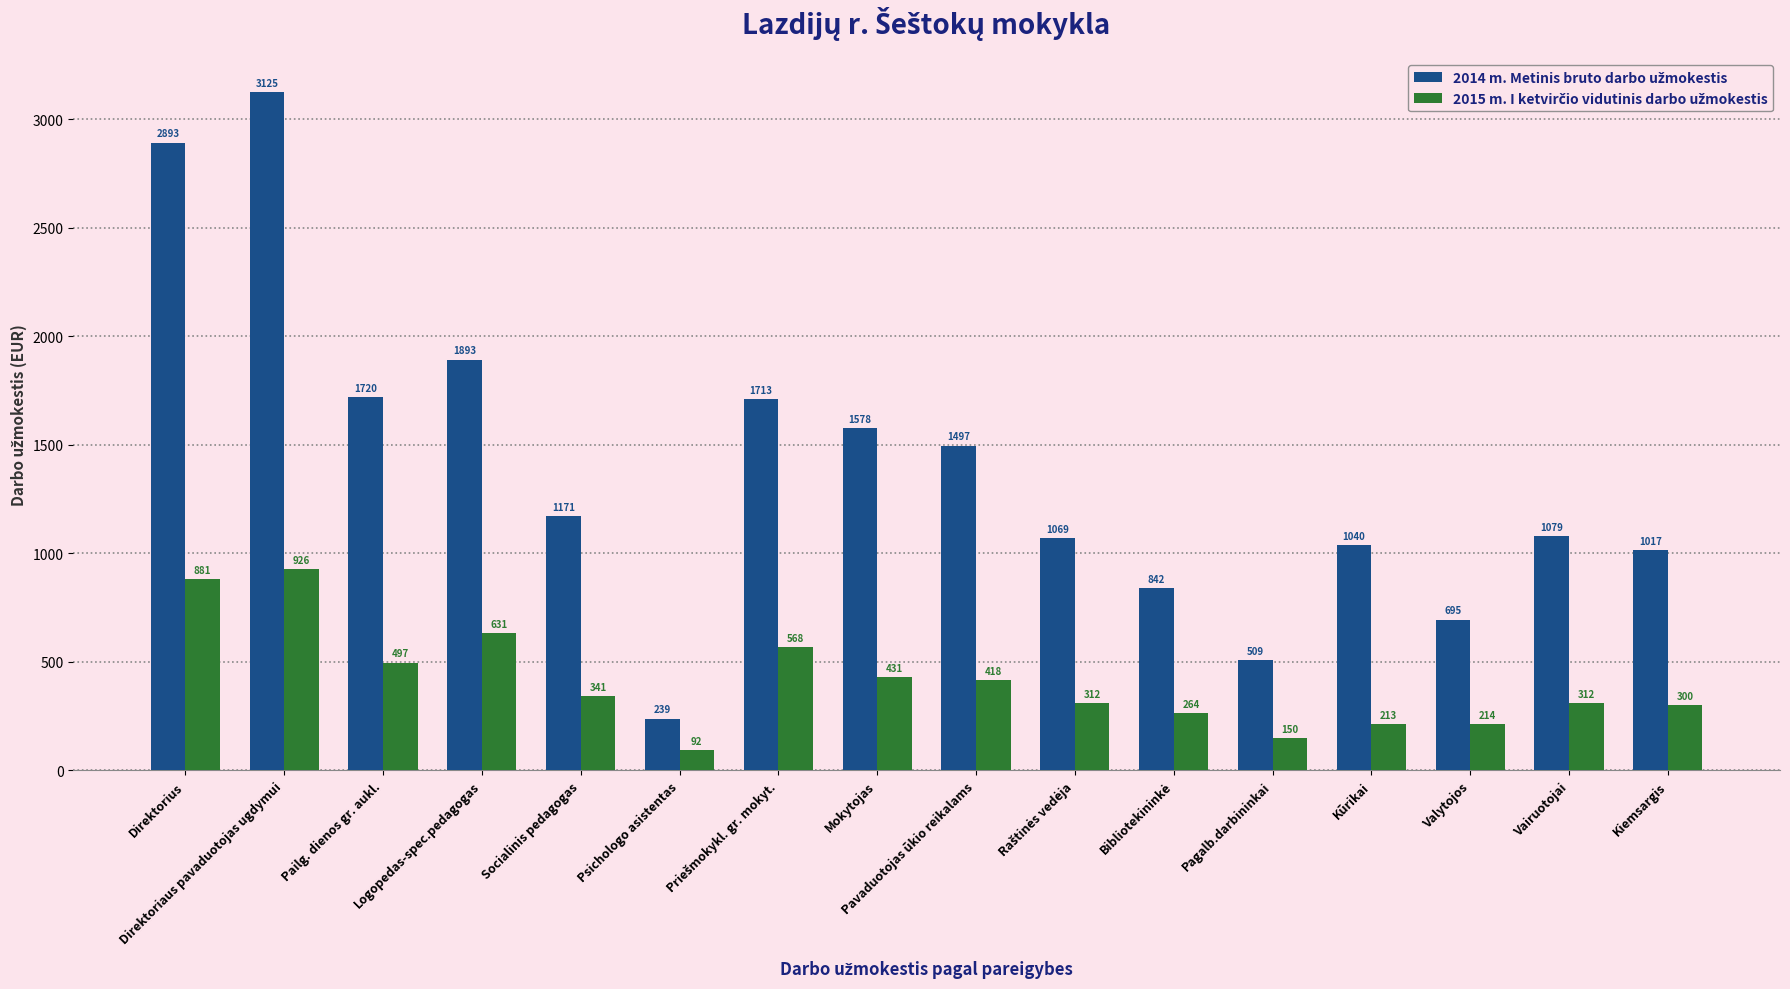

What is the smallest value displayed?

92